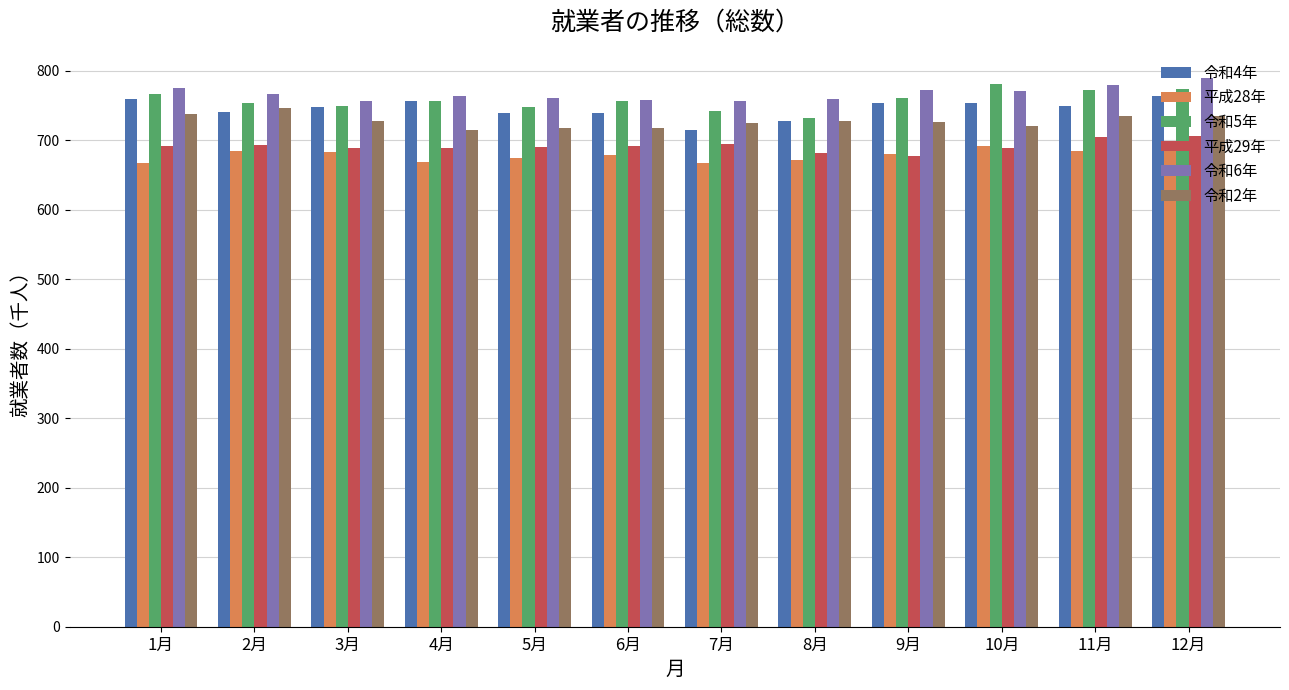

True or false: 令和4年 has a value of 764 at 12月.

True